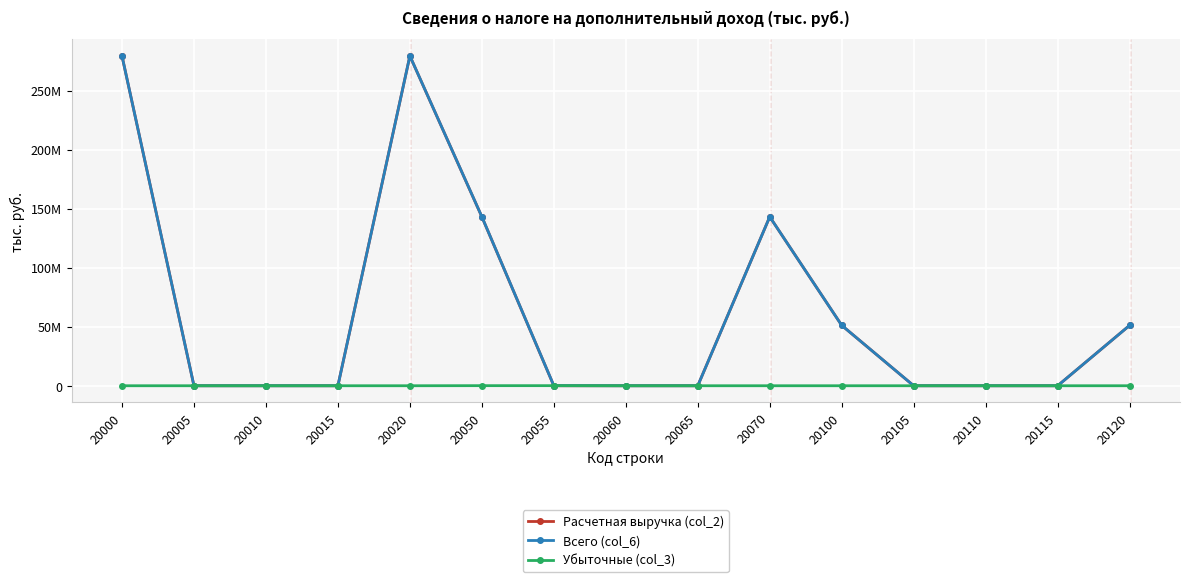

At which label does Убыточные (col_3) reach its minimum?

20000